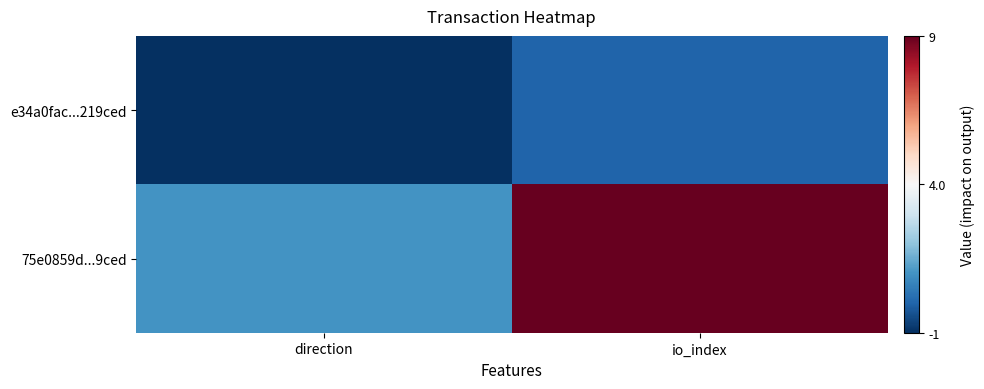

Reading left to right, extract all data points from this chart.

e34a0fac...219ced: direction=-1	io_index=0
75e0859d...9ced: direction=1	io_index=9